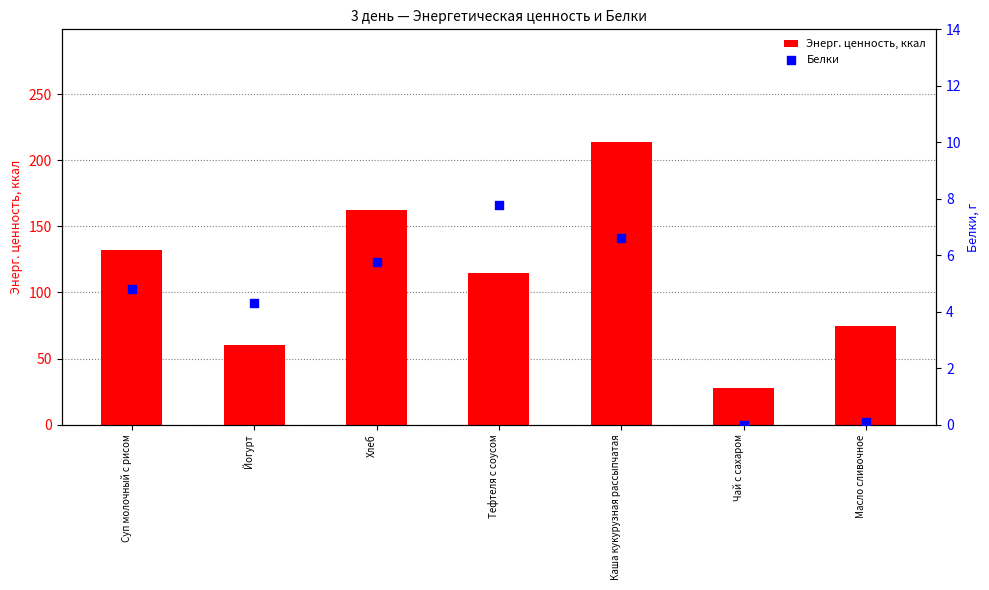

Which series has the largest total across all categories?

Энерг. ценность, ккал